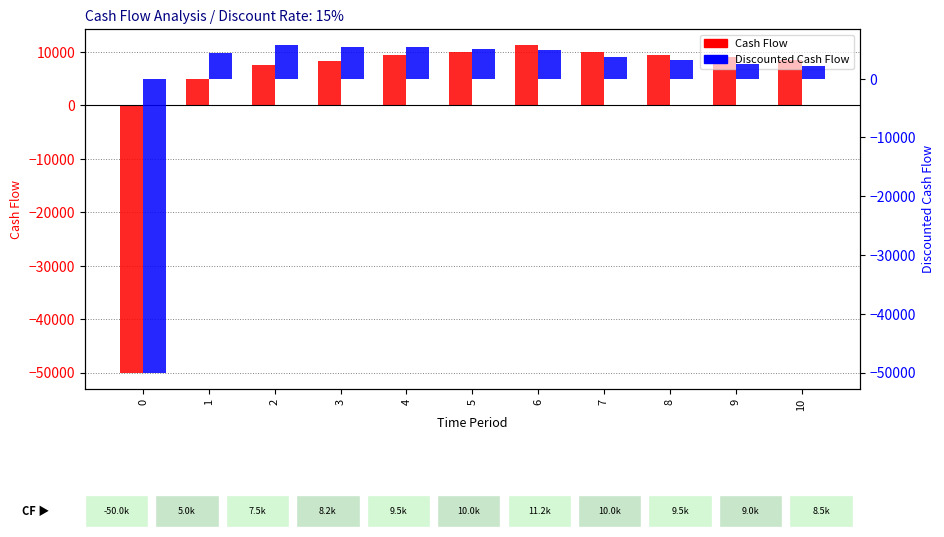

How many values in Cash Flow are below zero?

1